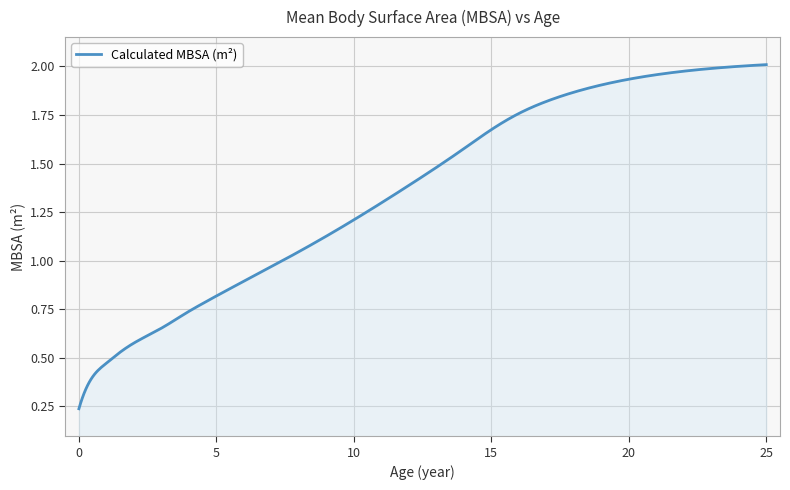

How many lines are shown in the chart?

1